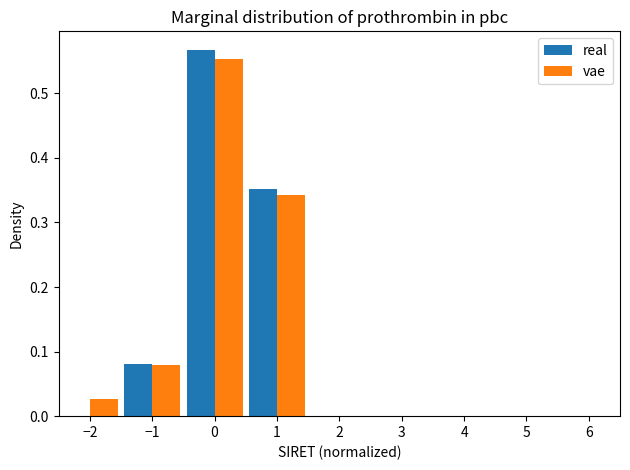

In the vae series, which range on the x-axis has the tallest bar?

-0.5 to 0.5